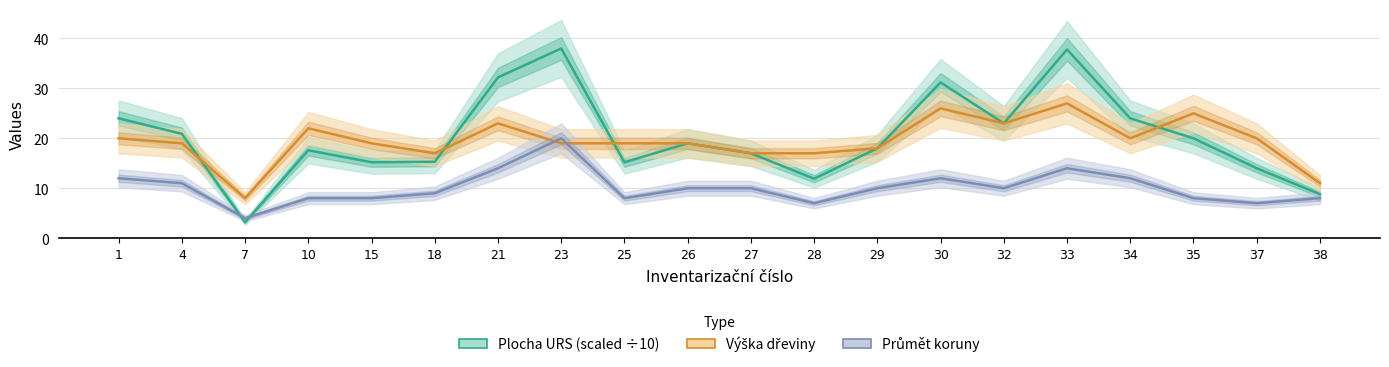

Reading left to right, what are all the values shown in this chart?

Plocha URS (scaled ÷10): 1=24.0	4=20.9	7=3.2	10=17.6	15=15.2	18=15.3	21=32.2	23=38.0	25=15.2	26=19.0	27=17.0	28=11.9	29=18.0	30=31.2	32=23.0	33=37.8	34=24.0	35=20.0	37=14.0	38=8.8
Výška dřeviny: 1=20.0	4=19.0	7=8.0	10=22.0	15=19.0	18=17.0	21=23.0	23=19.0	25=19.0	26=19.0	27=17.0	28=17.0	29=18.0	30=26.0	32=23.0	33=27.0	34=20.0	35=25.0	37=20.0	38=11.0
Průmět koruny: 1=12.0	4=11.0	7=4.0	10=8.0	15=8.0	18=9.0	21=14.0	23=20.0	25=8.0	26=10.0	27=10.0	28=7.0	29=10.0	30=12.0	32=10.0	33=14.0	34=12.0	35=8.0	37=7.0	38=8.0